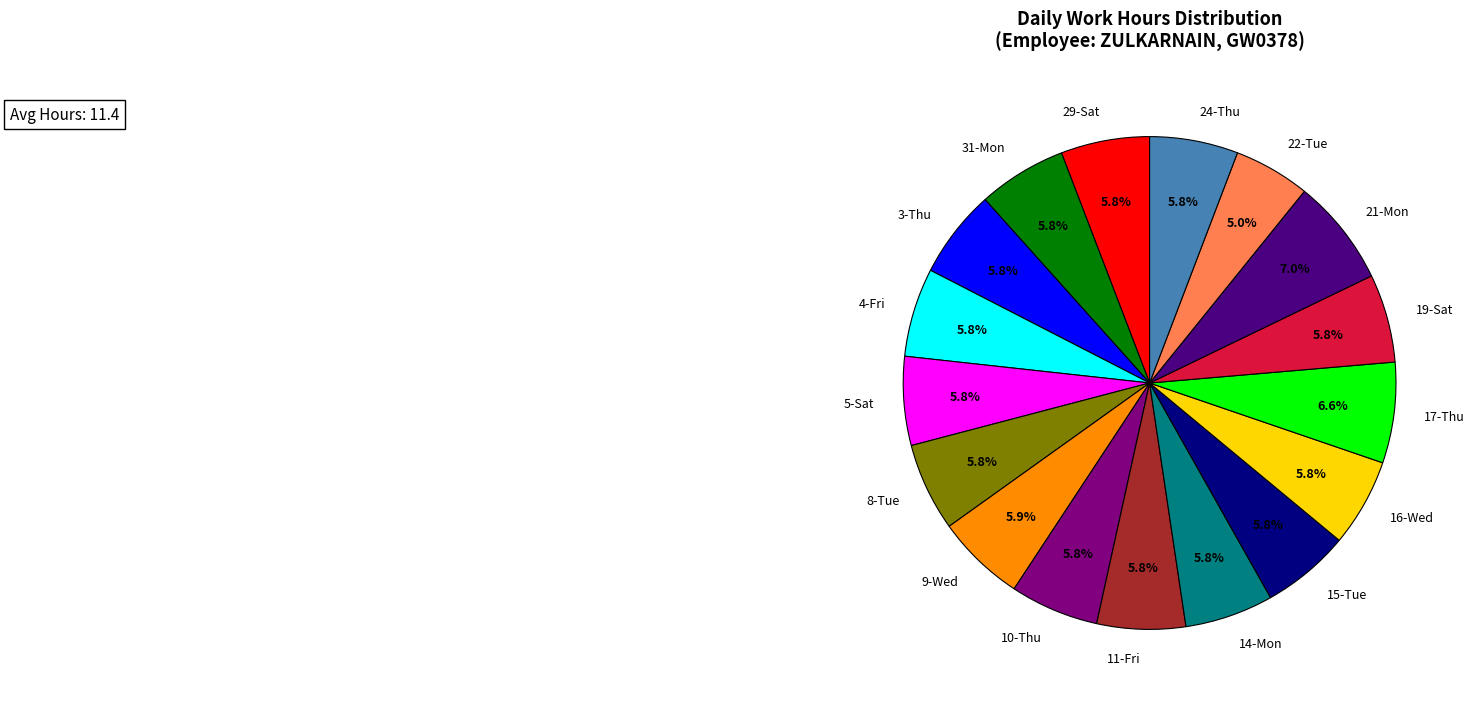

True or false: 8-Tue accounts for 1% of the total.

False